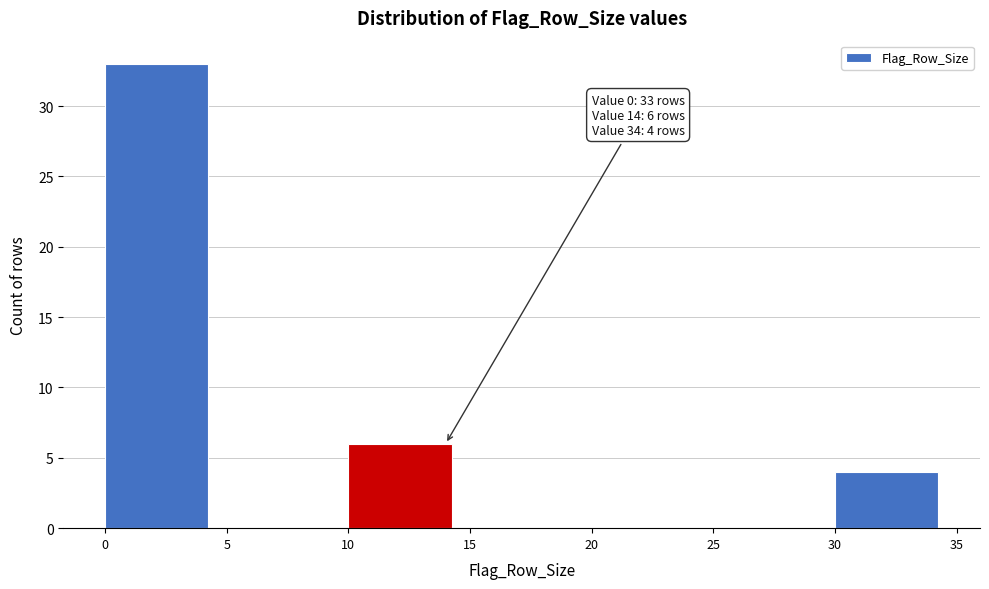

Which range on the x-axis has the tallest bar?

0 to 5